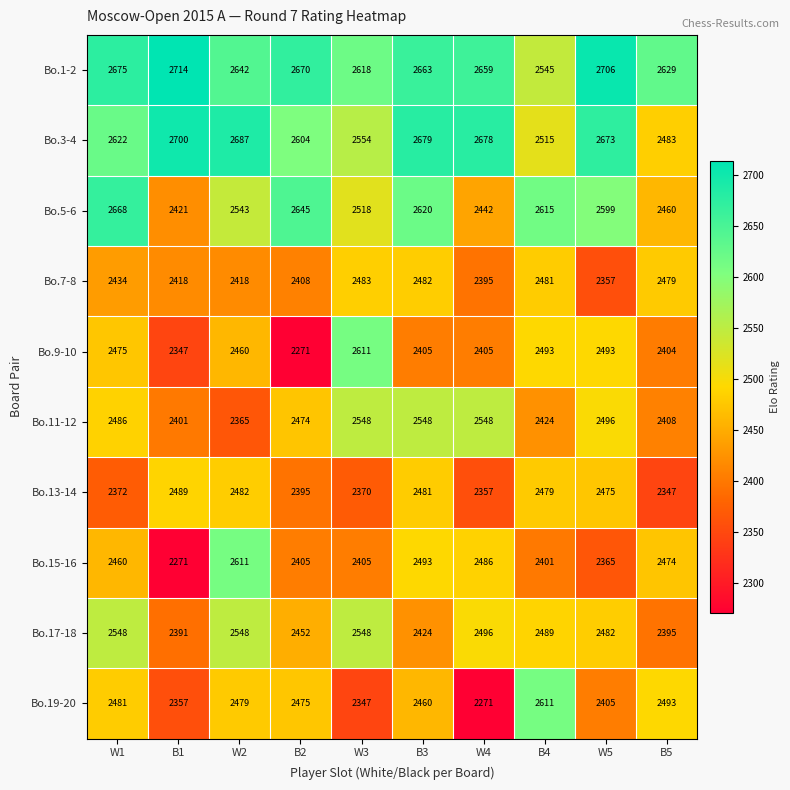

What is the difference between the Bo.3-4 values at B3 and B5?

196